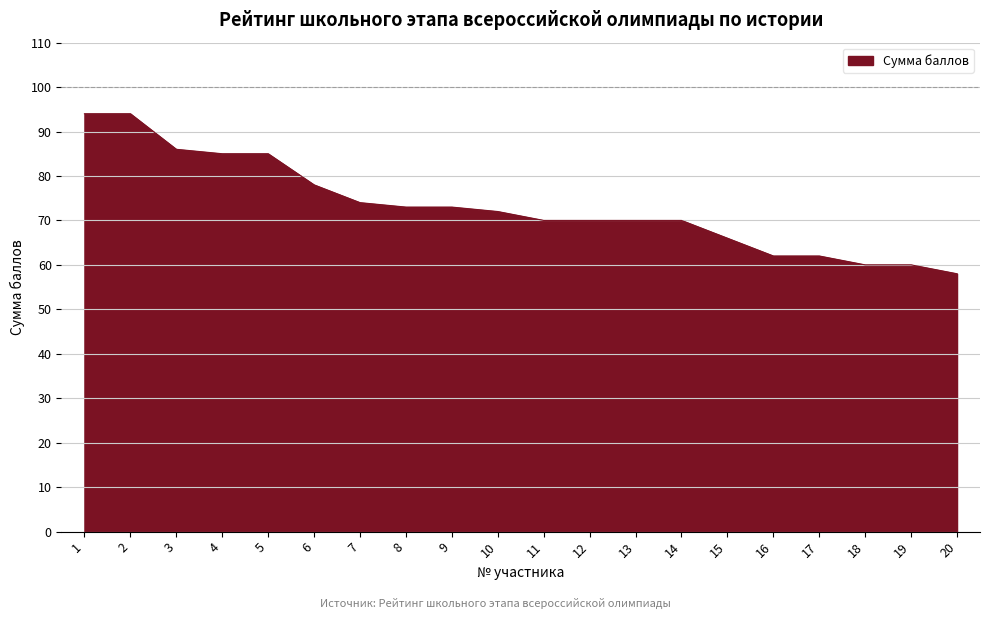

Reading left to right, list all the values displayed in this chart.

1=94	2=94	3=86	4=85	5=85	6=78	7=74	8=73	9=73	10=72	11=70	12=70	13=70	14=70	15=66	16=62	17=62	18=60	19=60	20=58